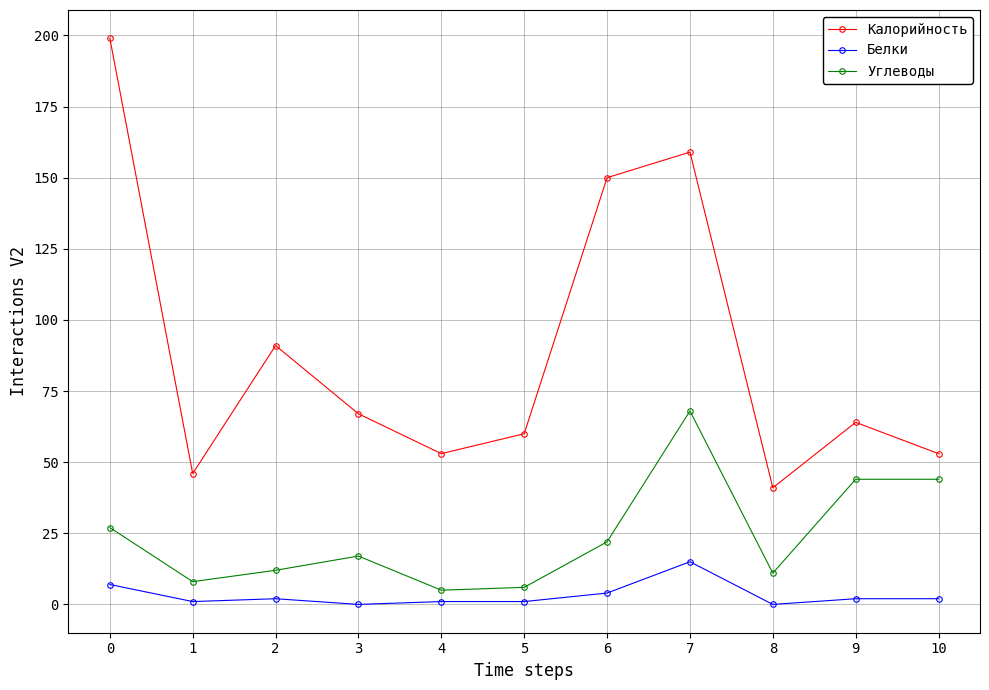

What is the difference between the Белки values at 7 and 8?

15